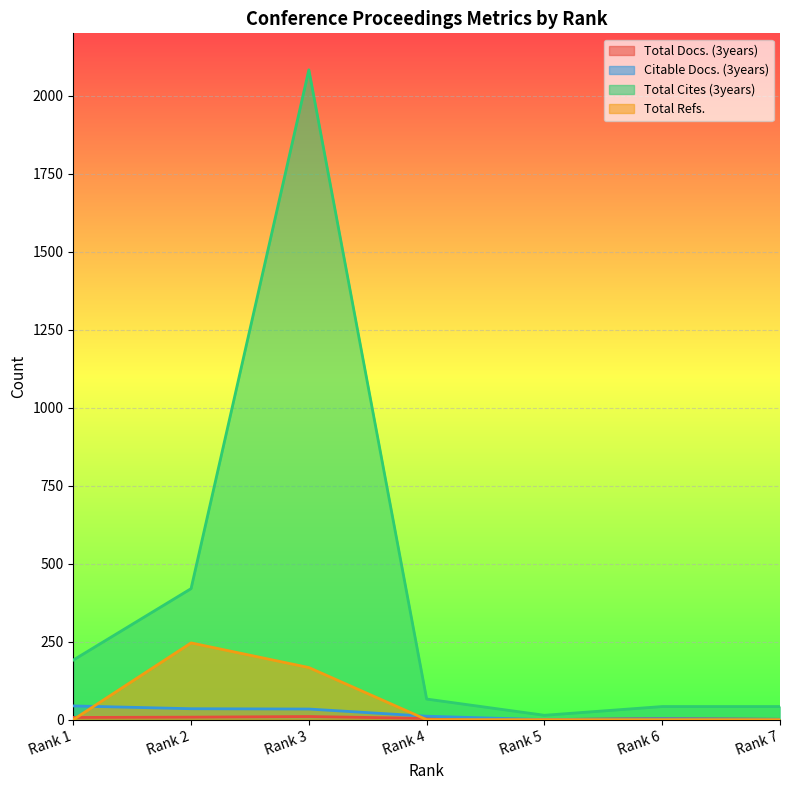

What is the total value across all series at Rank 4?

81